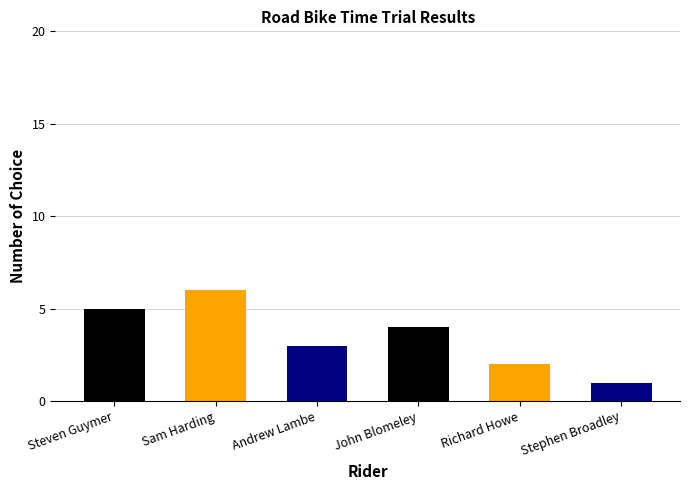

Rank the categories by value from highest to lowest.

Sam Harding, Steven Guymer, John Blomeley, Andrew Lambe, Richard Howe, Stephen Broadley